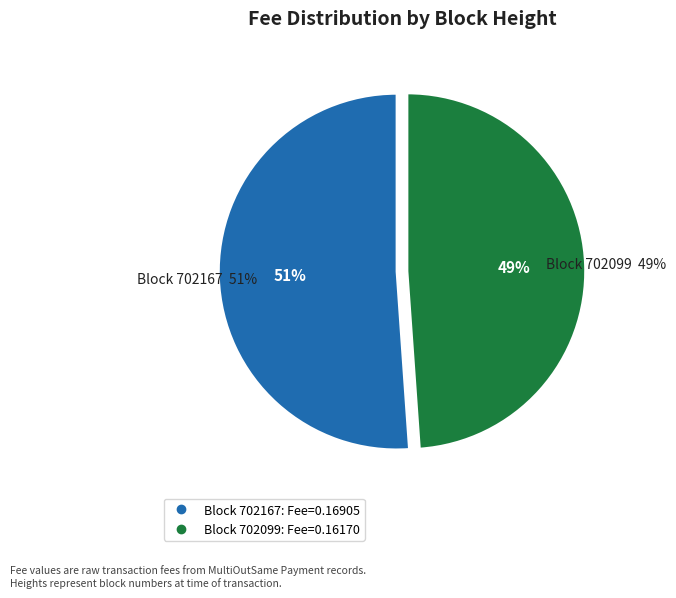

To the nearest percent, what is the difference between the 702167 and 702099 slice percentages?

2%